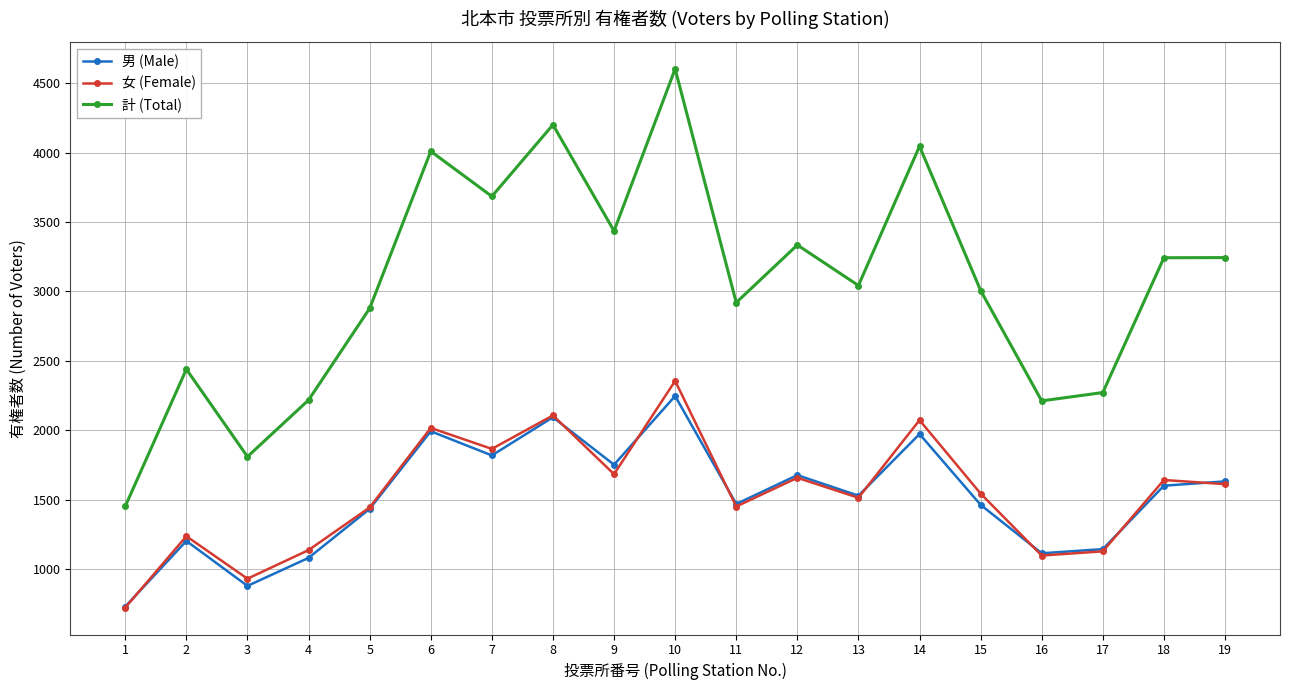

At how many categories does at least one series exceed 1059?

19